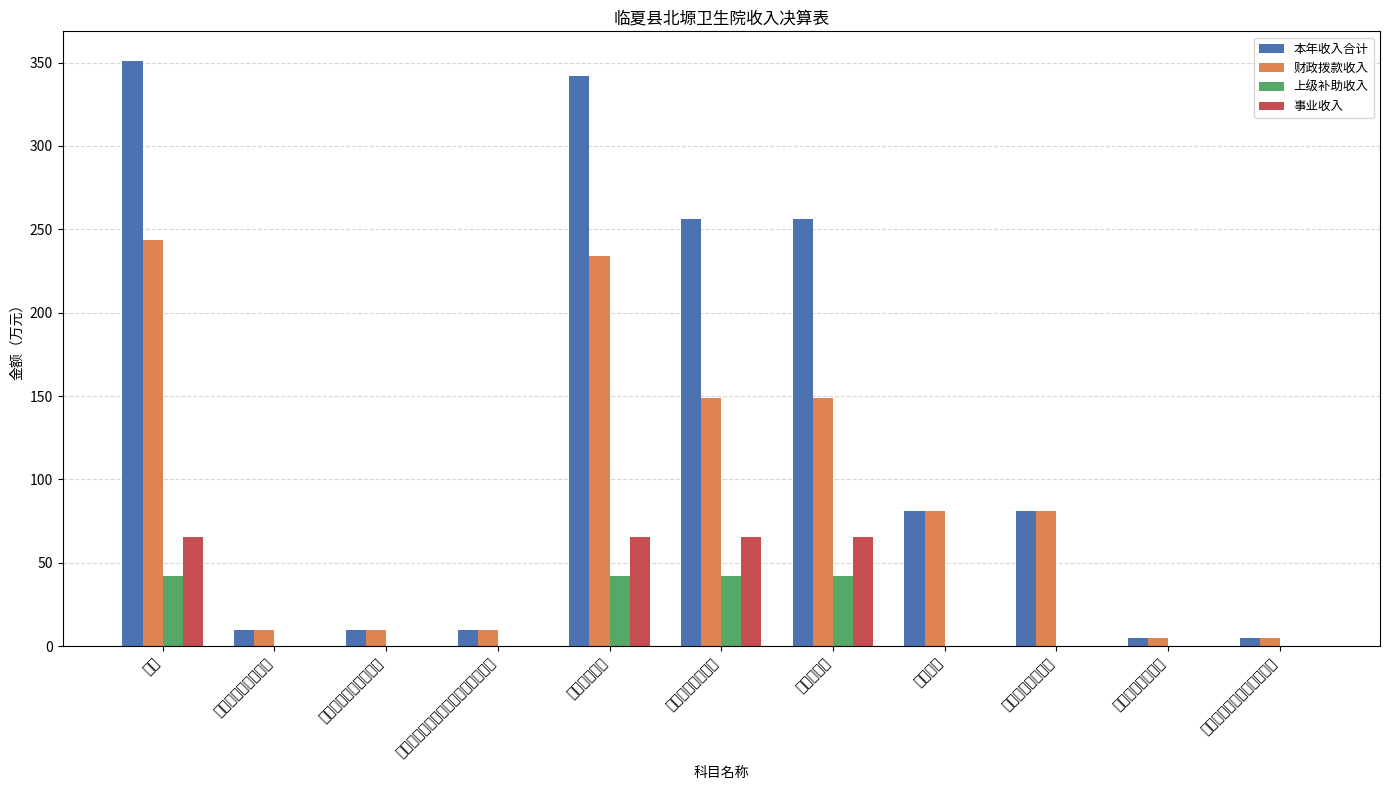

What are all the series names shown in the legend?

本年收入合计, 财政拨款收入, 上级补助收入, 事业收入